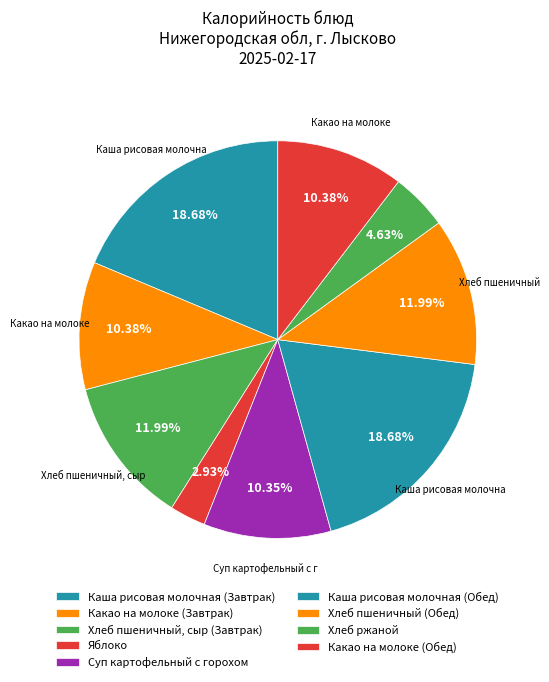

How many slices are in this pie chart?

9